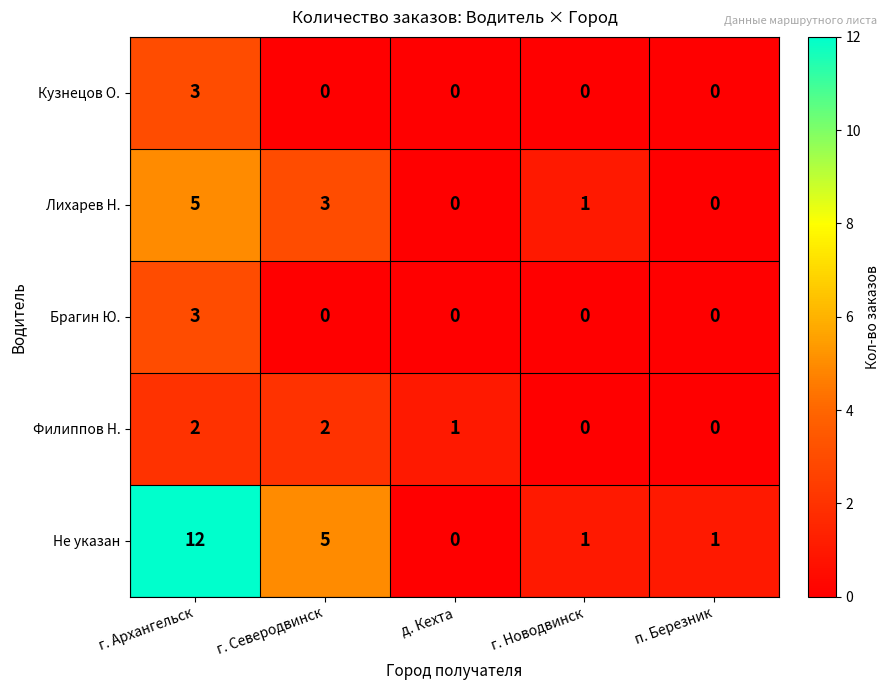

Which series has the largest total across all categories?

Не указан